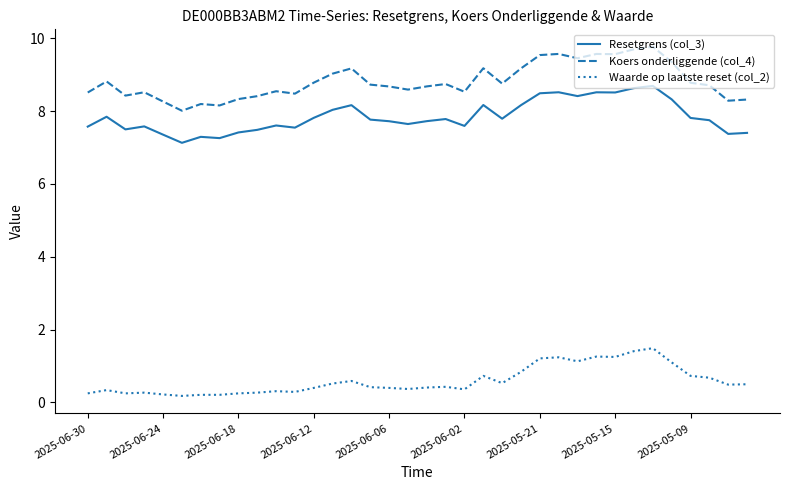

Rank the series by their maximum value, from highest to lowest.

Koers onderliggende (col_4), Resetgrens (col_3), Waarde op laatste reset (col_2)